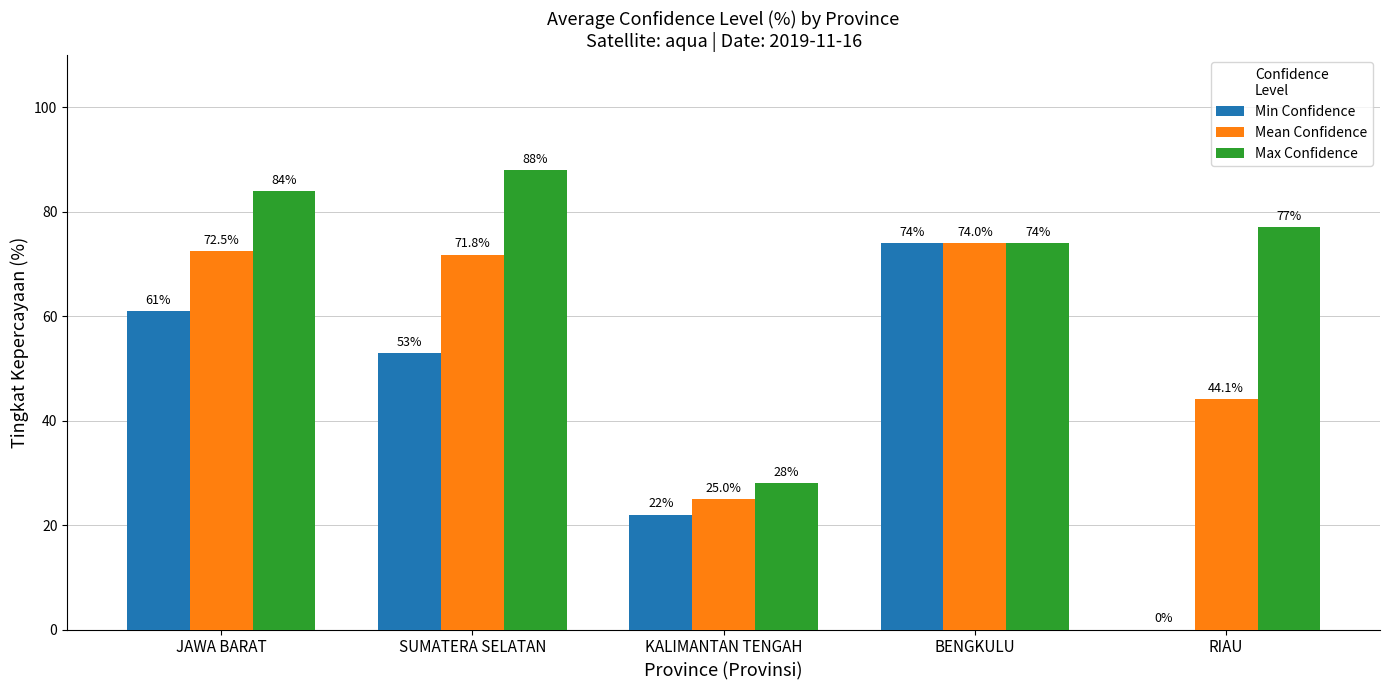

What is the greatest value displayed?

88.0